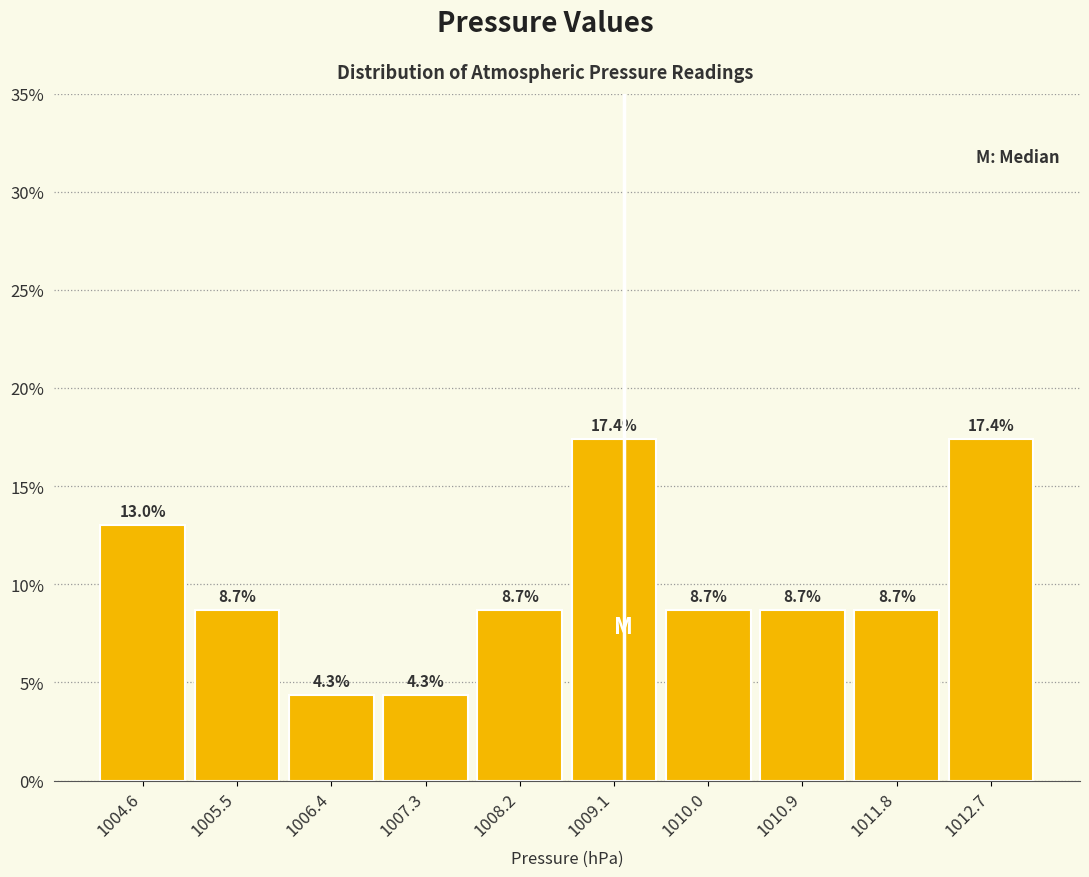

What is the height of the bar covering 1010.47 to 1011.38 on the x-axis? The bar edges are not printed on the chart, so give them approximately, as read against the axis.

8.7